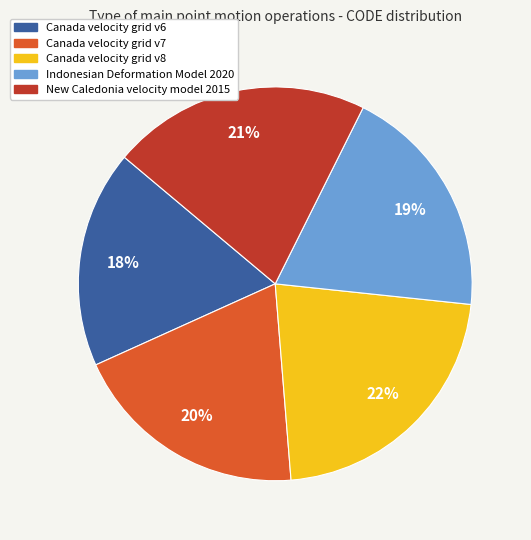

To the nearest percent, what is the average slice percentage?

20%